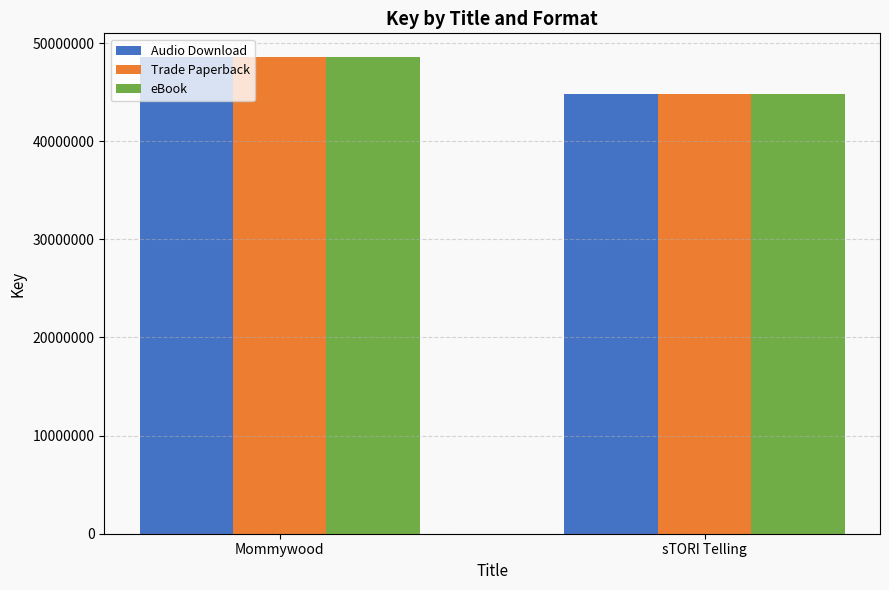

How many eBook values are between 44795587 and 48561884?

2